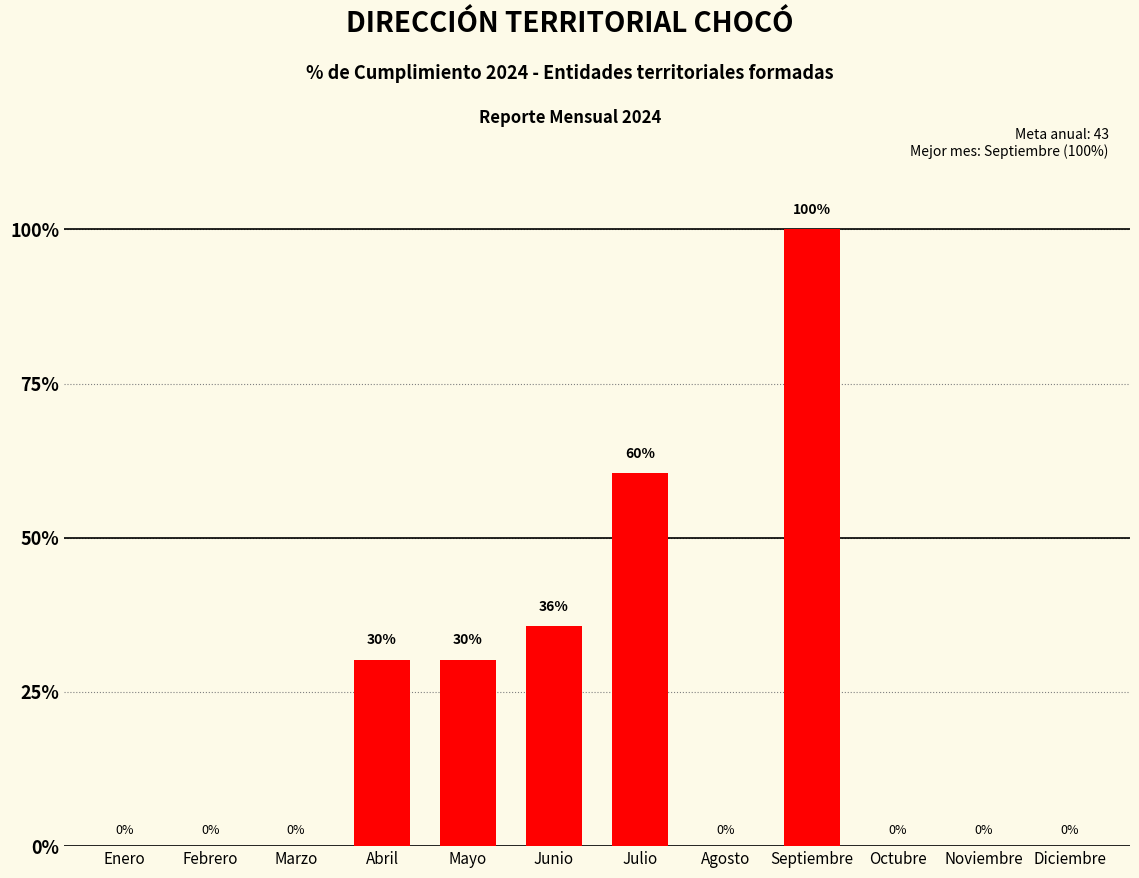

The chart shows a value of 0.0 at Febrero. True or false?

True